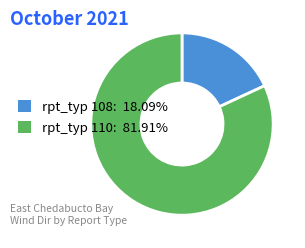

Does any single category account for the majority?

Yes